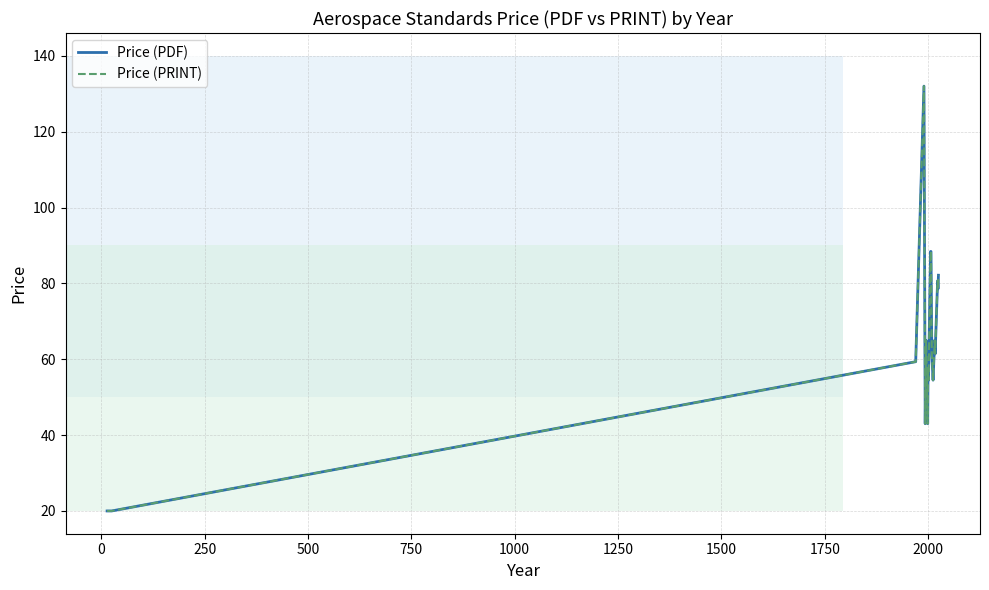

Does the chart have visible grid lines?

Yes